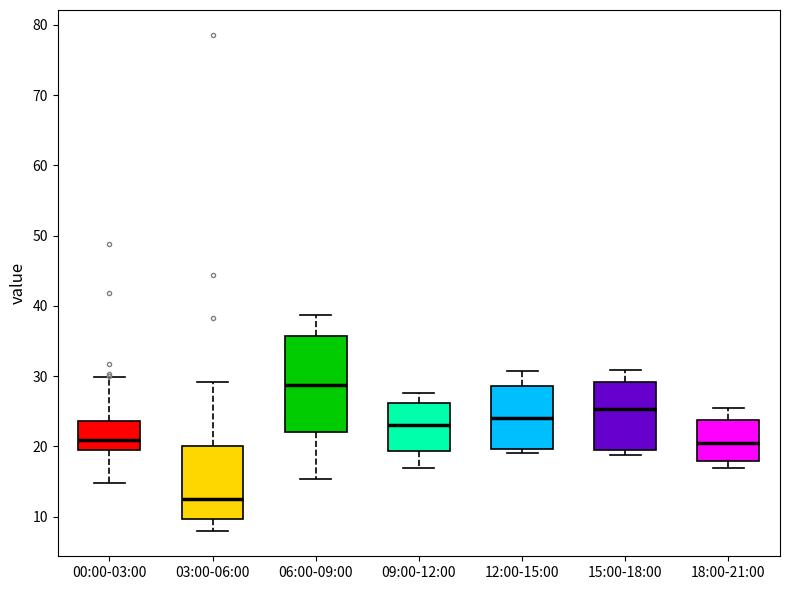

Where is the lower edge of the box for 00:00-03:00 on the y-axis? The values are not printed on the chart, so give them approximately, as read against the axis.

19